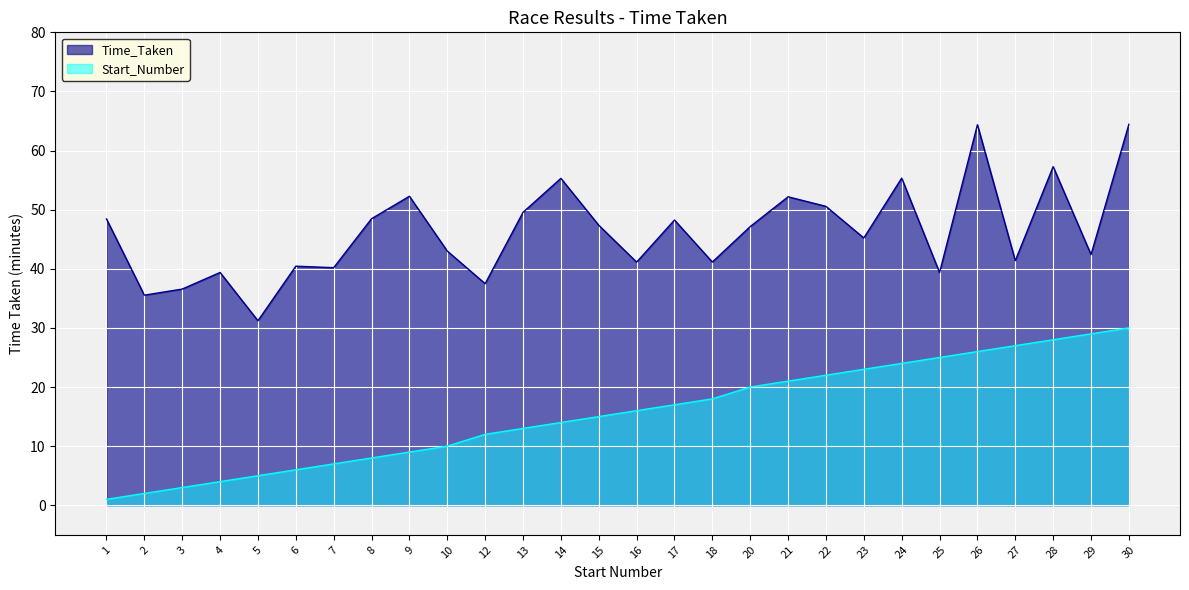

Which series has the largest total across all categories?

Time_Taken